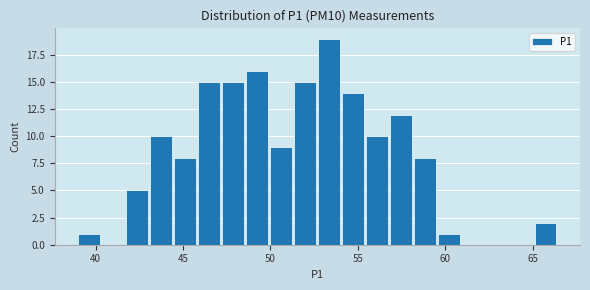

Around what value on the x-axis is the tallest bar? Give the approximate position of its centre, as read against the axis.

53.5